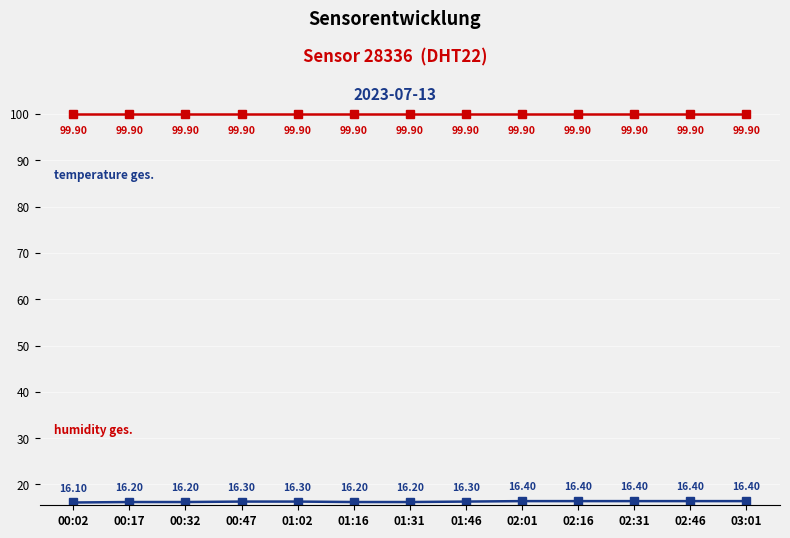

What is the spread (max minus min) of values at 02:16?

83.5